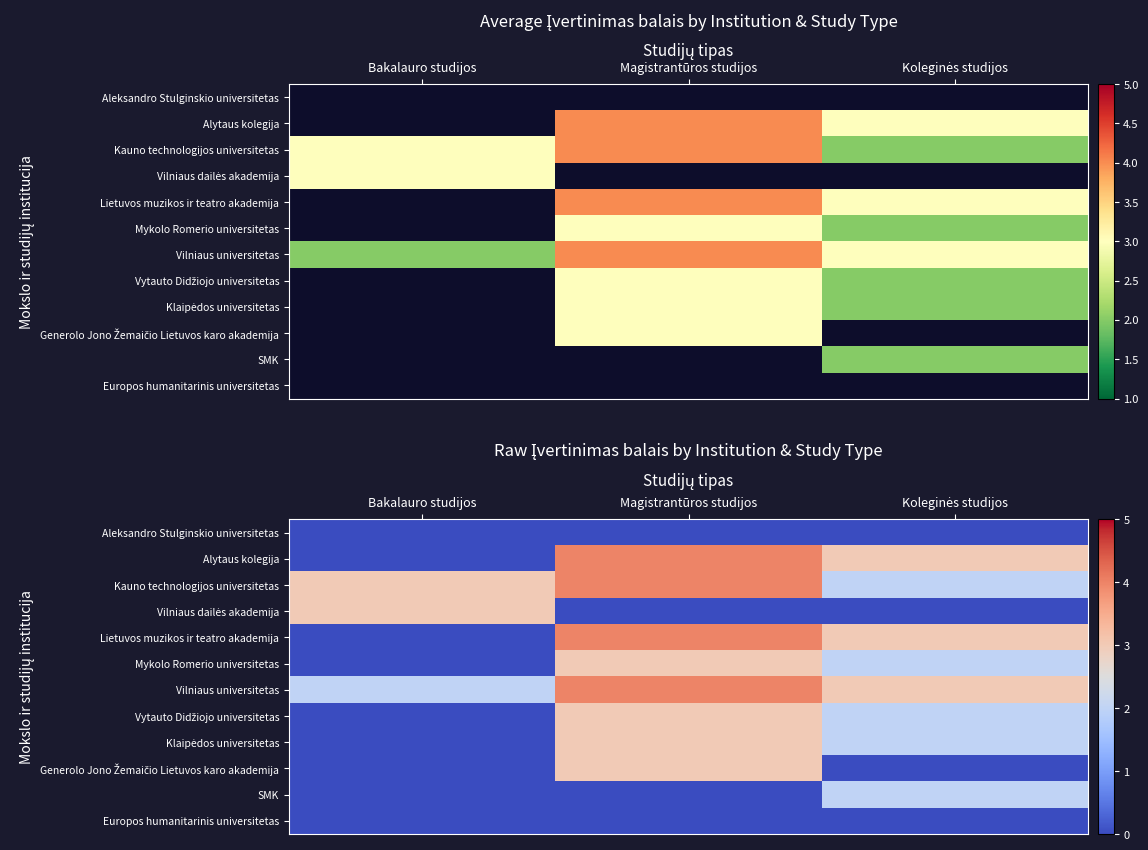

At which category is the sum across all series the highest?

Magistrantūros studijos